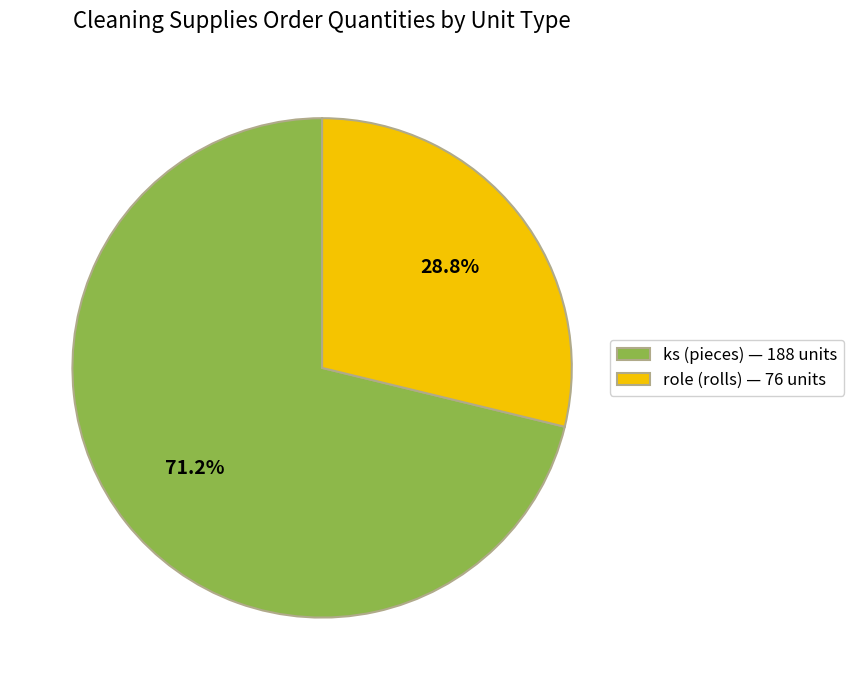

How many slices are in this pie chart?

2